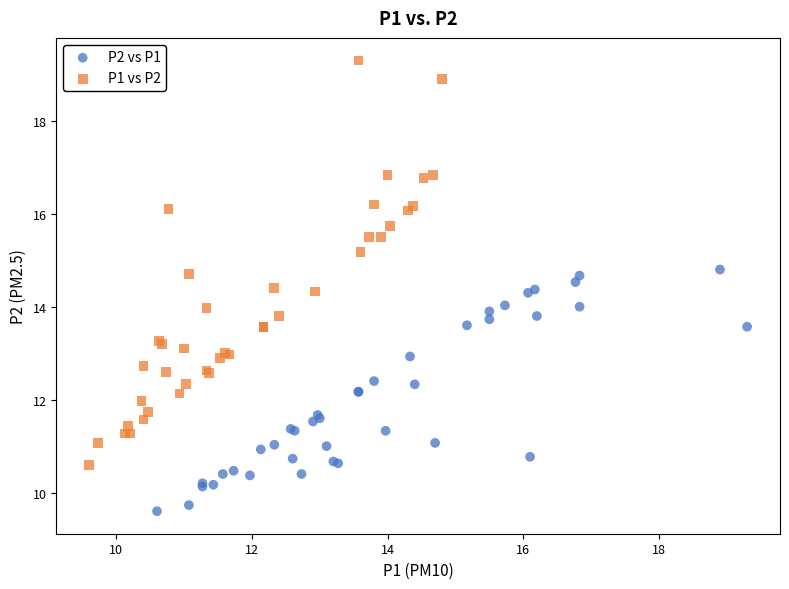

Which series reaches the minimum Y coordinate?

P2 vs P1